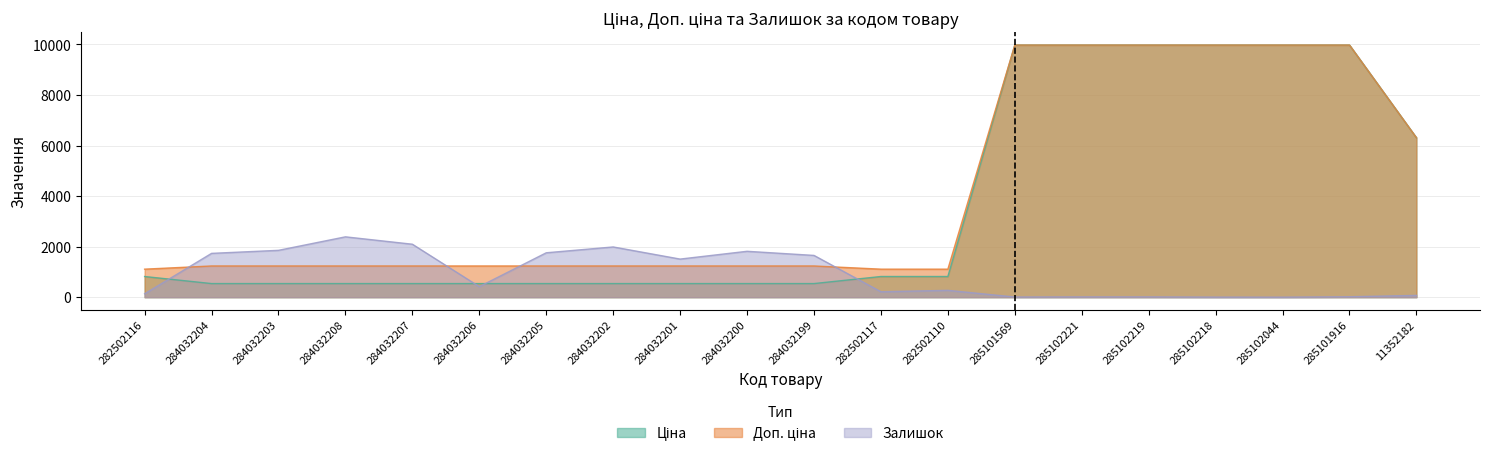

What is the difference between the maximum and minimum values in the Ціна series?

9436.0